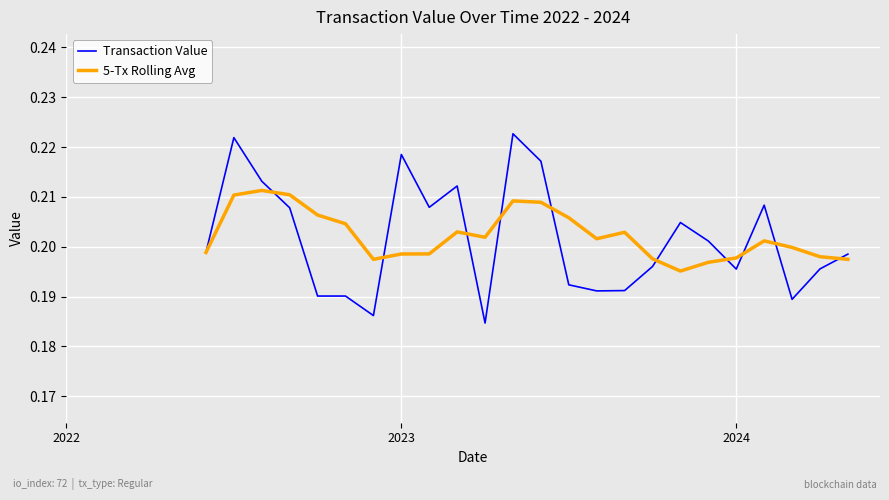

Is this an area chart (filled region under the line)?

No